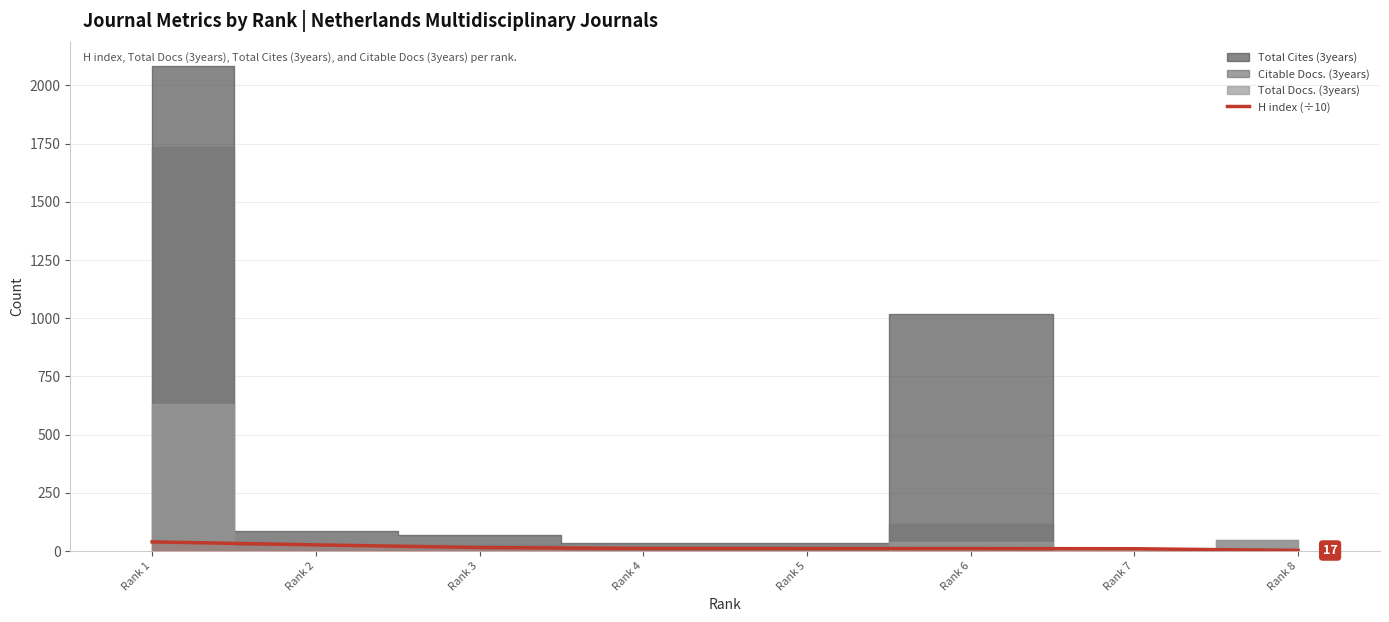

At which label is the value closest to 20?

Rank 3